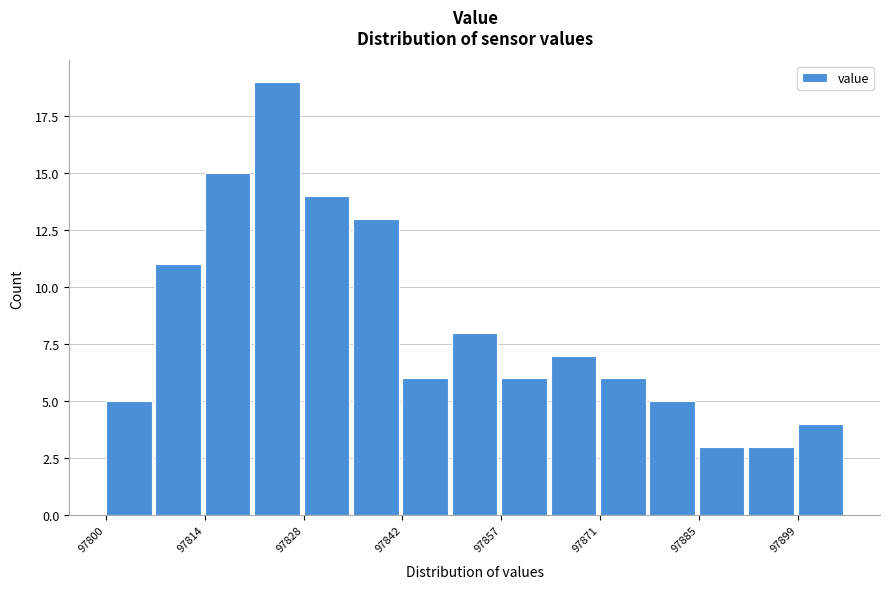

Around what value on the x-axis is the tallest bar? Give the approximate position of its centre, as read against the axis.

97824